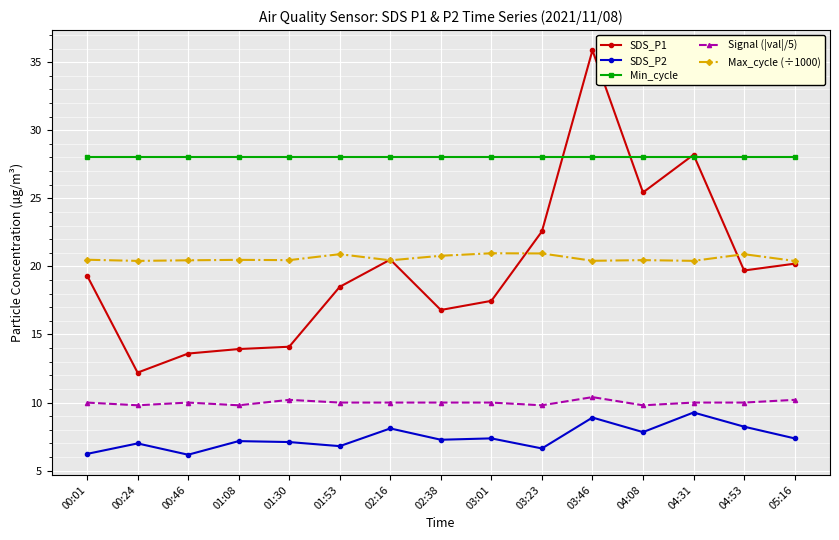

What is the minimum value shown in the chart?

6.2